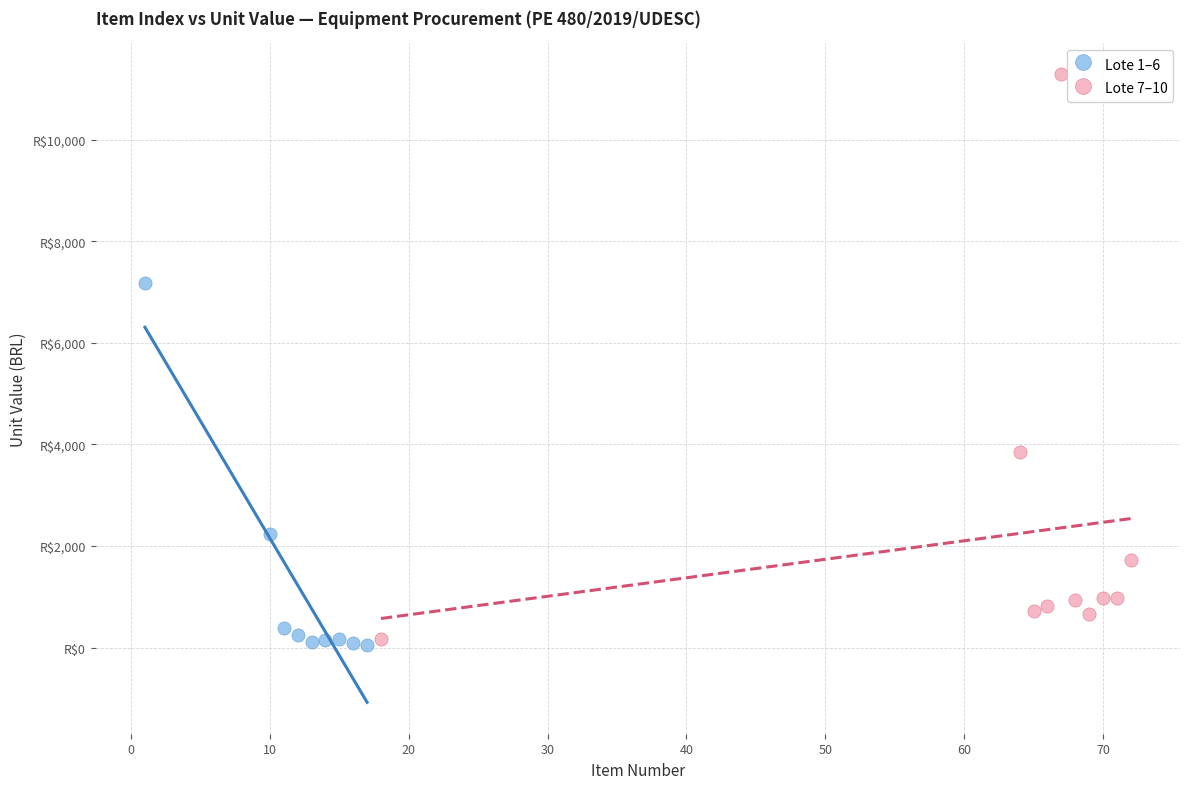

Which series contains the highest Y value?

Lote 7–10